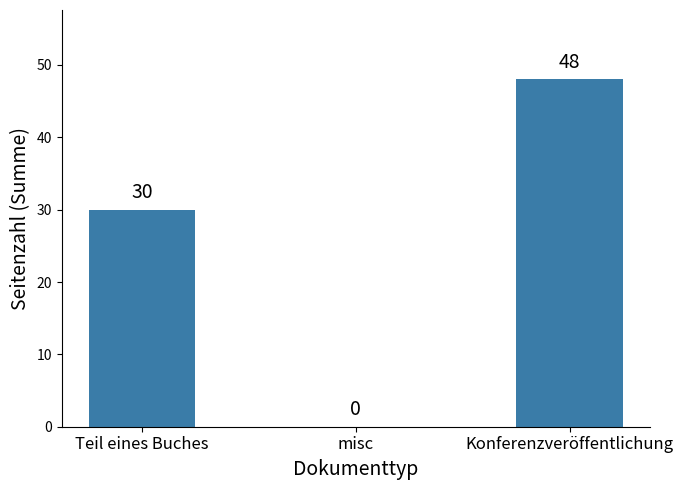

What is the difference between the values at Teil eines Buches and misc?

30